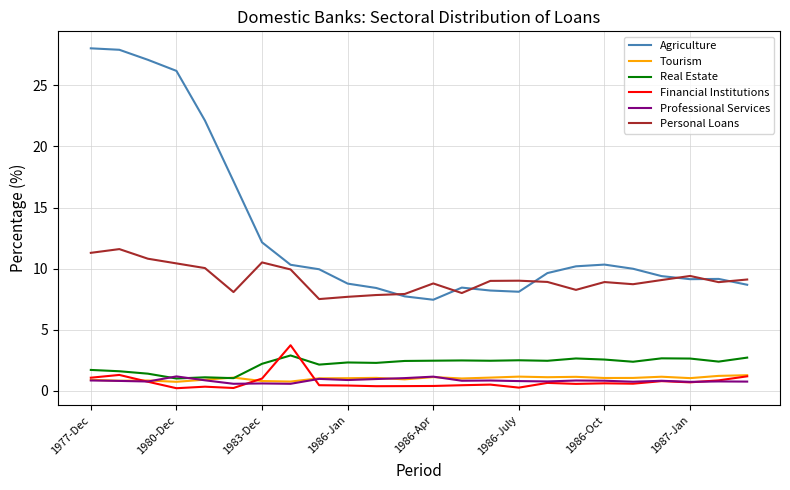

Which series has the largest total across all categories?

Agriculture